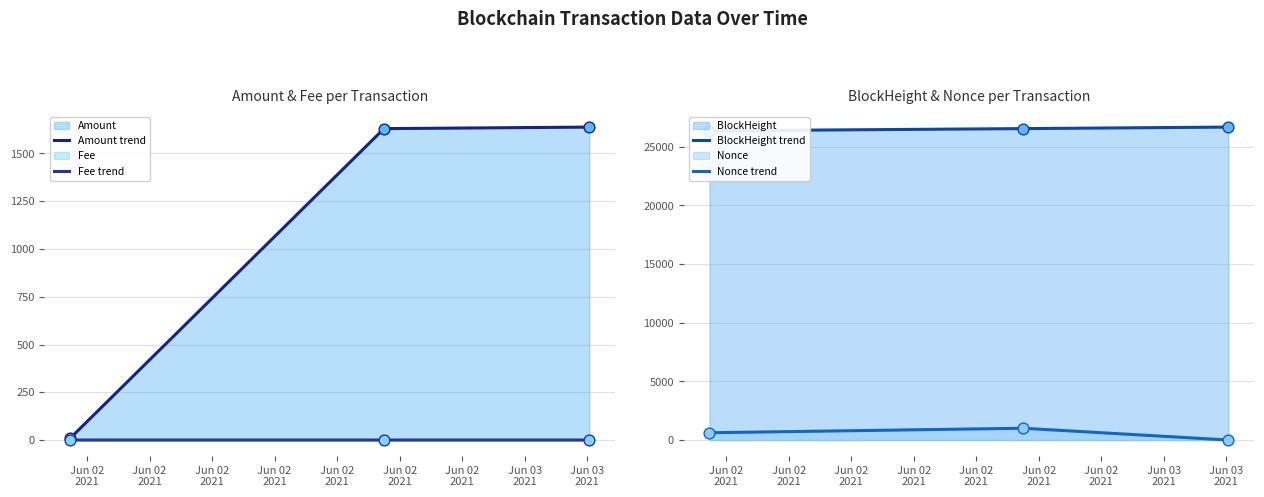

What is the highest value of the Nonce trend series?

1004